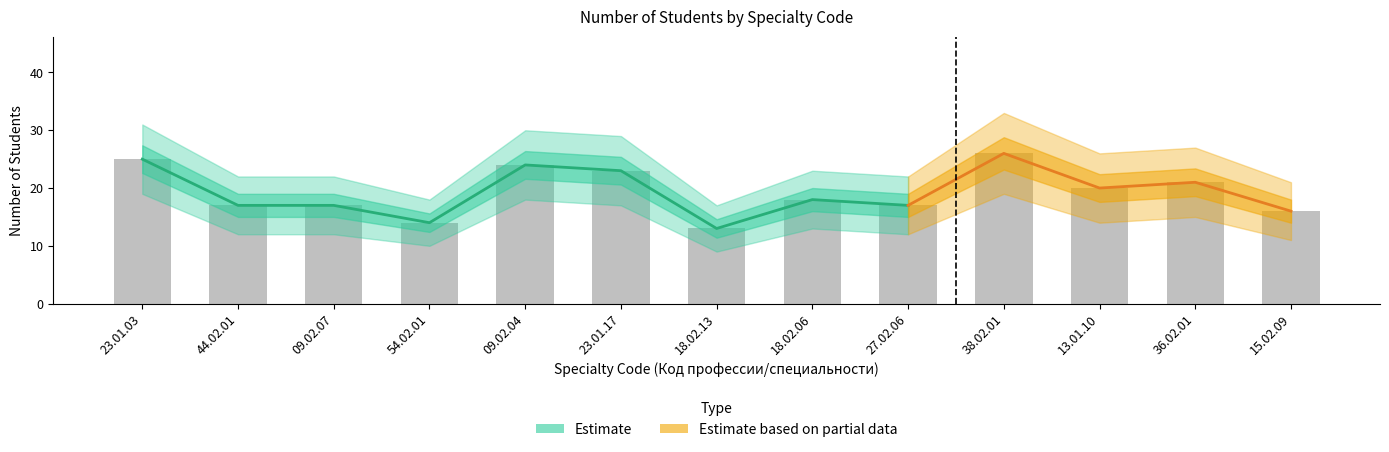

What is the difference between the Количество обучающихся values at 09.02.07 and 18.02.13?

4